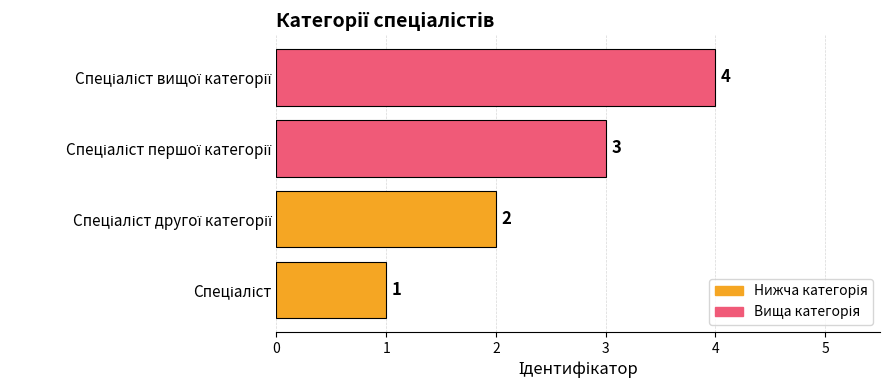

What is the sum of all values?

10